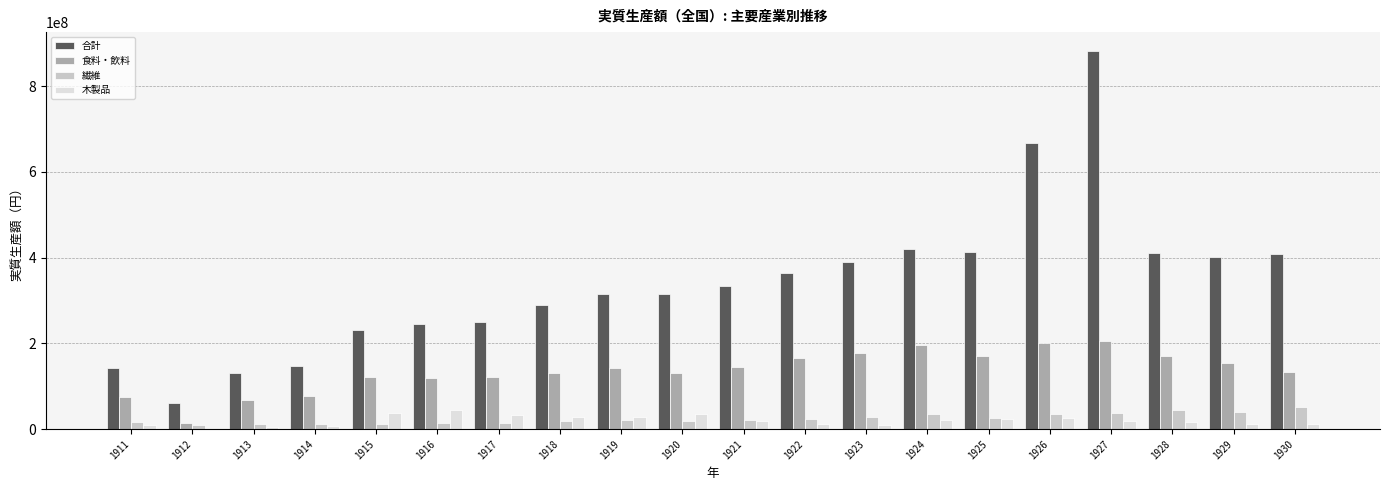

Is the value of 木製品 at 1929 greater than the value of 食料・飲料 at 1927?

No